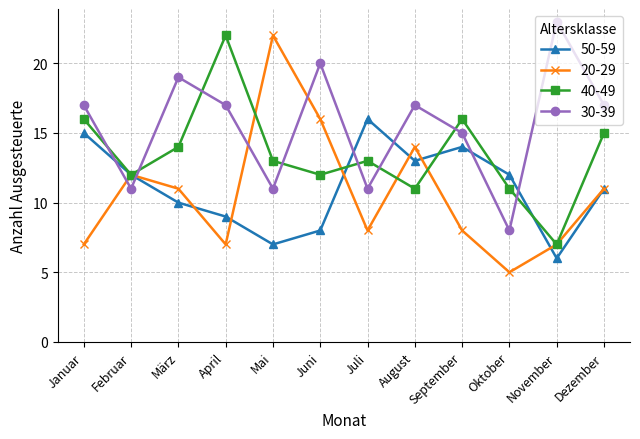

True or false: 50-59 has a value of 7 at Mai.

True